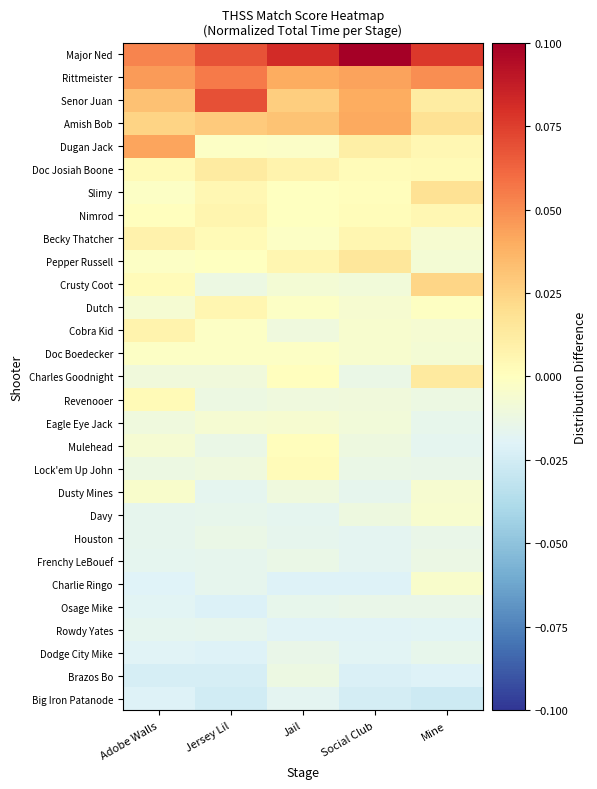

At Jail, list the series in order from smallest to largest.

Charlie Ringo, Rowdy Yates, Big Iron Patanode, Davy, Houston, Osage Mike, Dodge City Mike, Frenchy LeBouef, Brazos Bo, Revenooer, Cobra Kid, Dusty Mines, Crusty Coot, Eagle Eye Jack, Dugan Jack, Becky Thatcher, Dutch, Doc Boedecker, Nimrod, Slimy, Charles Goodnight, Mulehead, Lock'em Up John, Pepper Russell, Doc Josiah Boone, Senor Juan, Amish Bob, Rittmeister, Major Ned